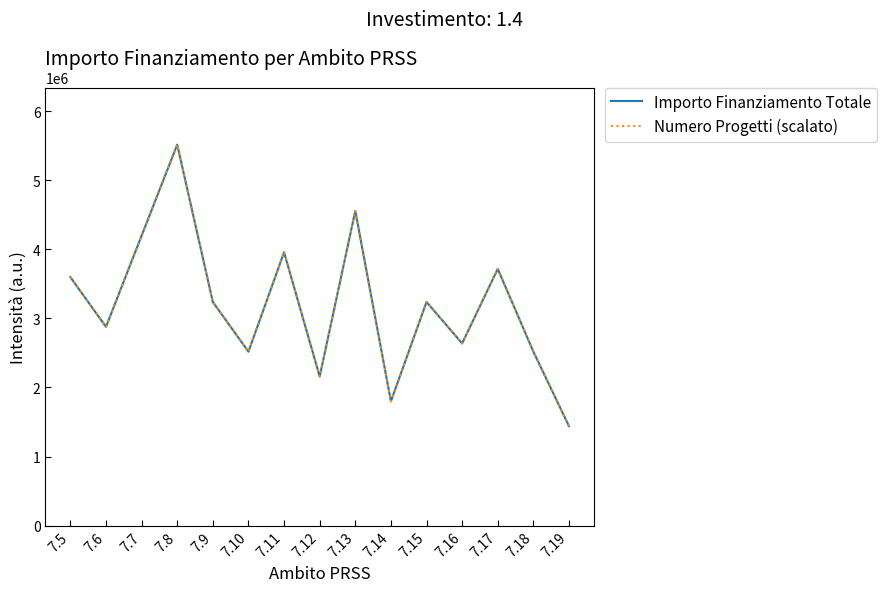

True or false: Importo Finanziamento Totale has a value of 3825687 at 7.12.

False